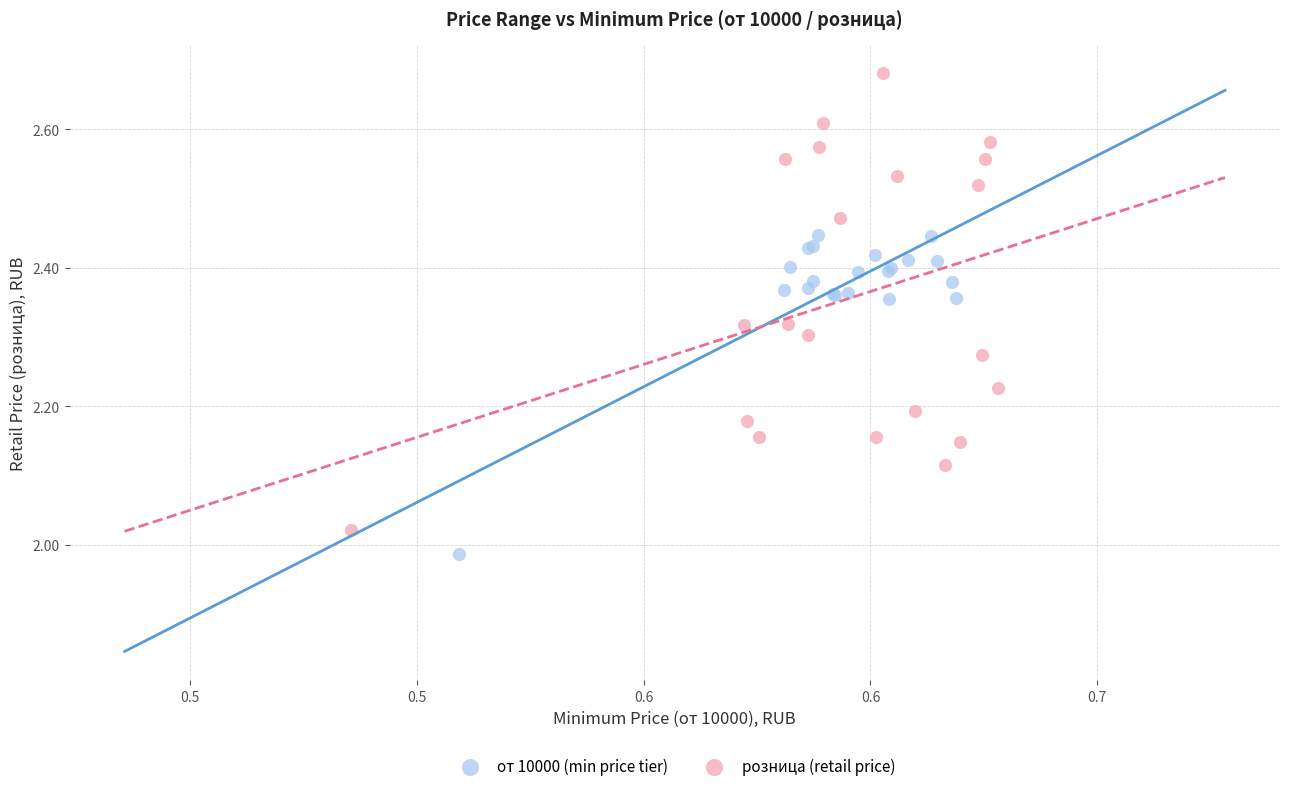

Which series has the widest spread of Y values?

розница (retail price)